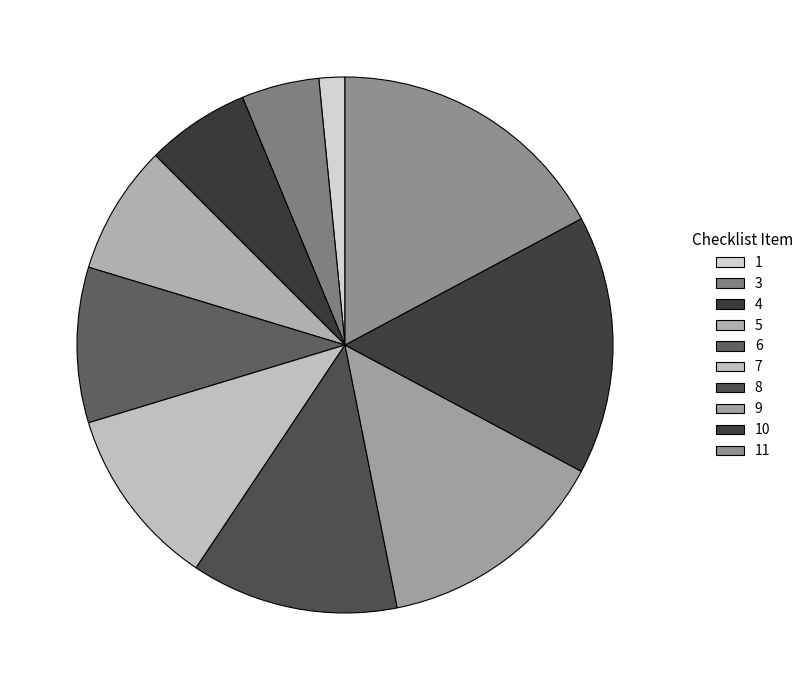

What is the smallest slice in the pie chart?

1